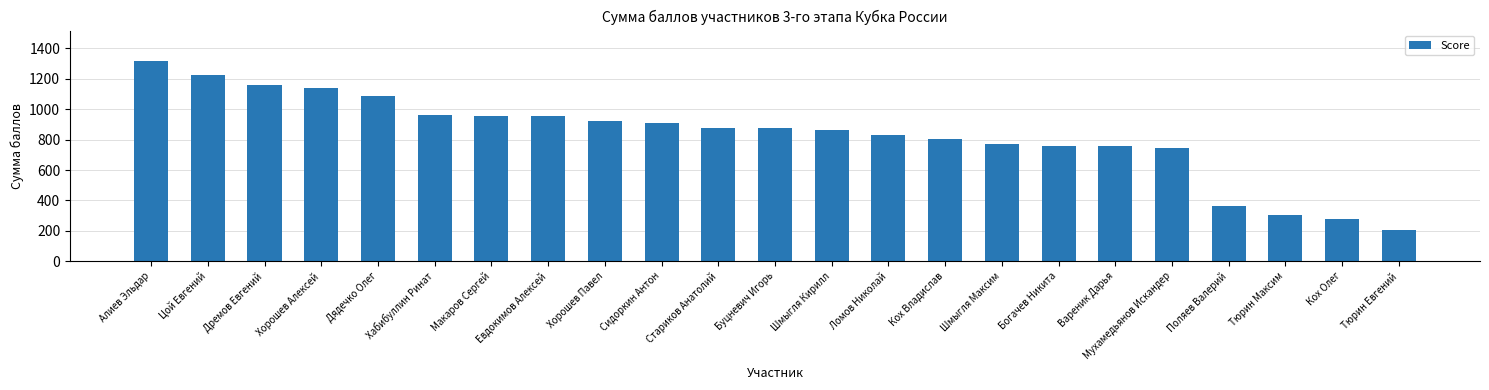

What is the sum of all values?

19079